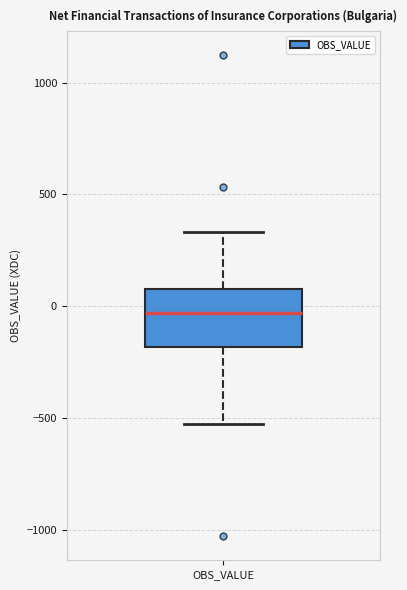

Read this box plot against the y-axis: the position of the median line, the range covered by the box, and the ends of both whiskers. The values are not printed on the chart, so give them approximately, as read against the axis.

median -50, box -200 to 100, whiskers -550 to 350